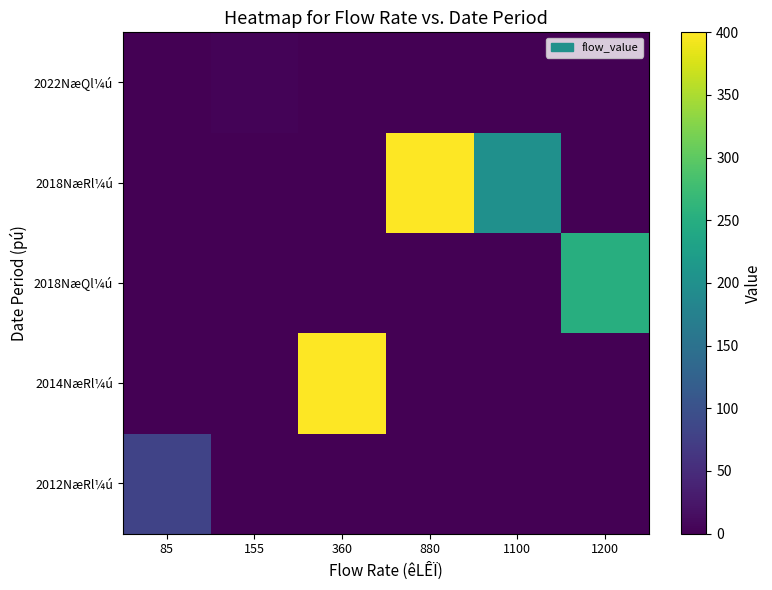

Between 85 and 1100, which is larger?

85